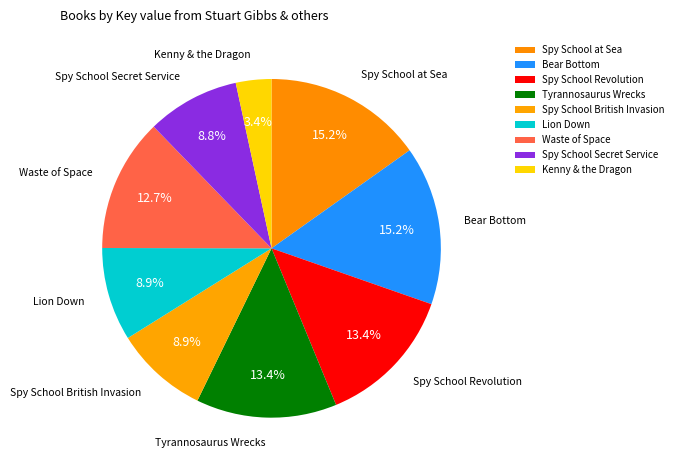

Does Tyrannosaurus Wrecks represent more than half of the total?

No